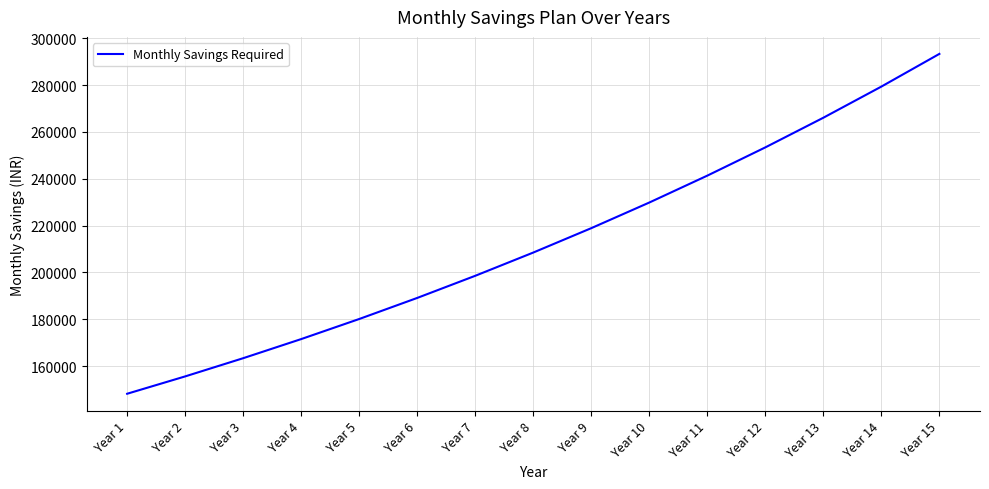

The chart shows a value of 218919.4 at Year 9. True or false?

True